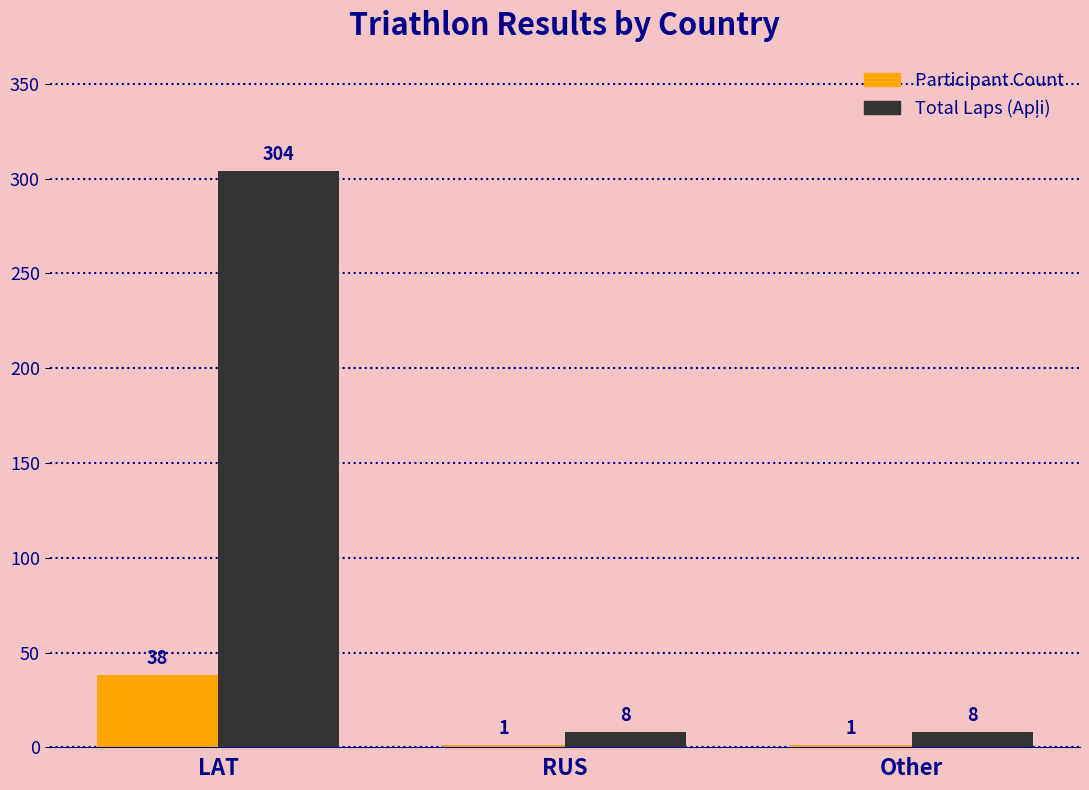

What is the sum of all Participant Count values?

40